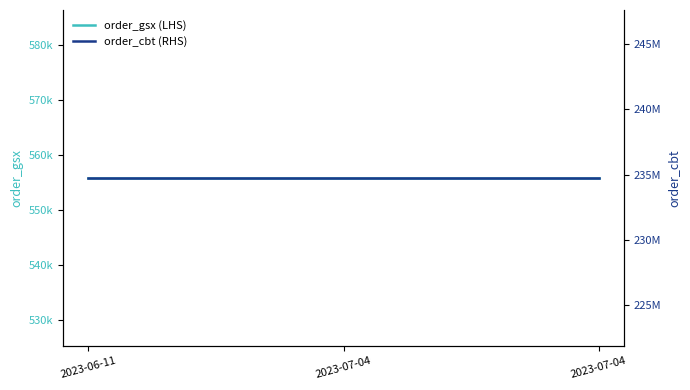

The order_cbt (RHS) series shows 403249758 at 2023-07-04. True or false?

False